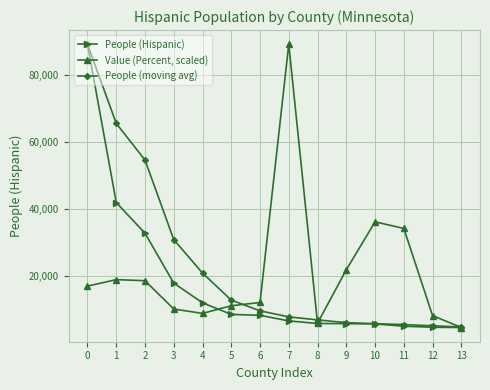

What is the sum of all People (Hispanic) values?

247782.0